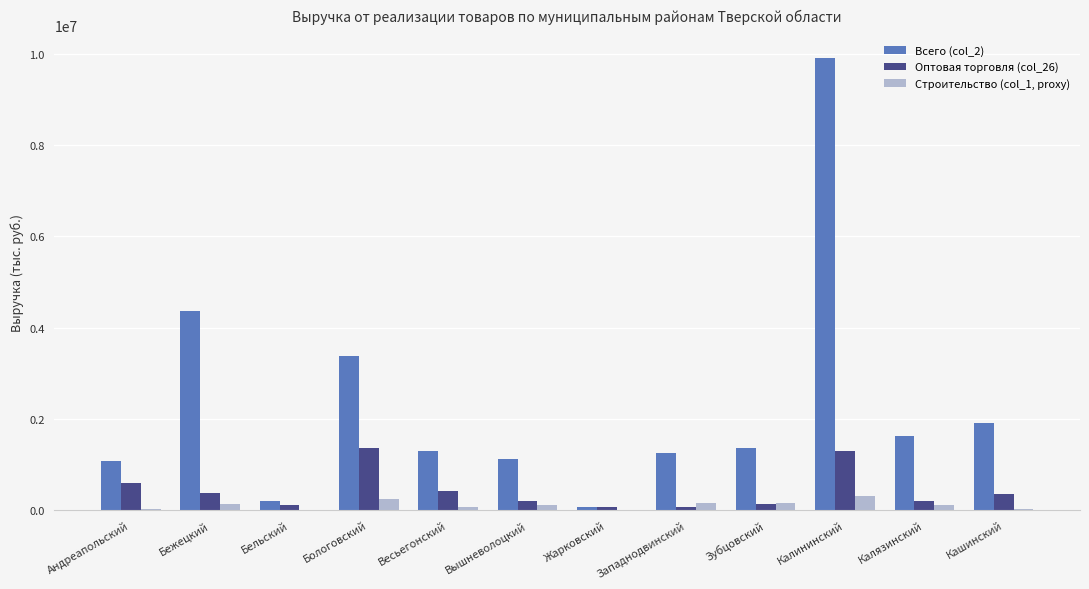

Which category has the highest value across all series?

Калининский